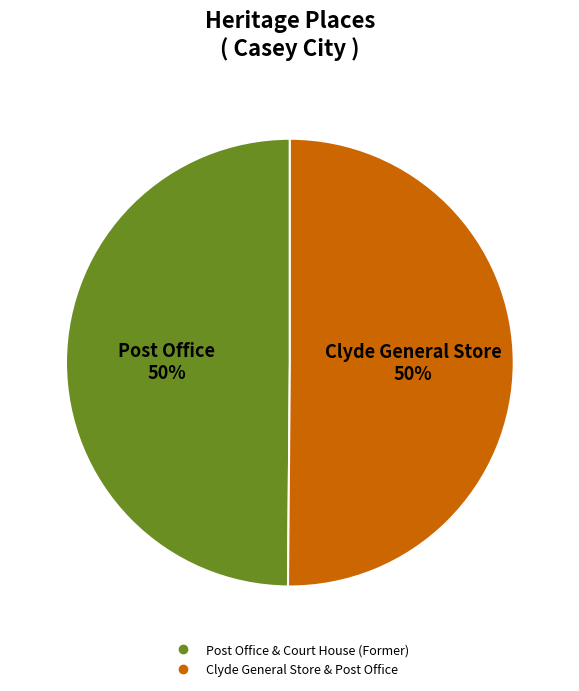

What is the ratio of the value at Clyde General Store & Post Office to the value at Post Office & Court House (Former)?

1.0